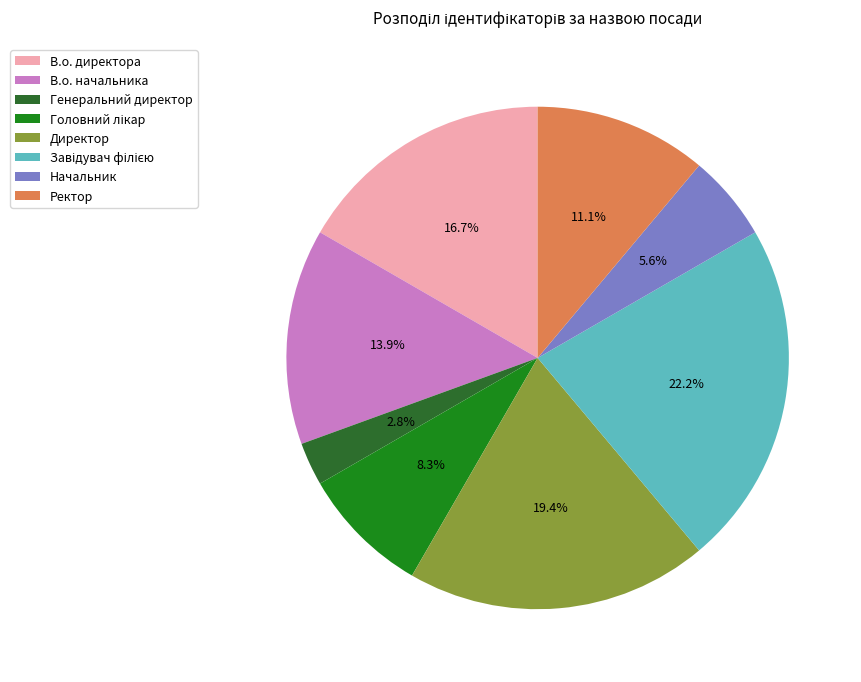

Which slice is the smallest?

Генеральний директор